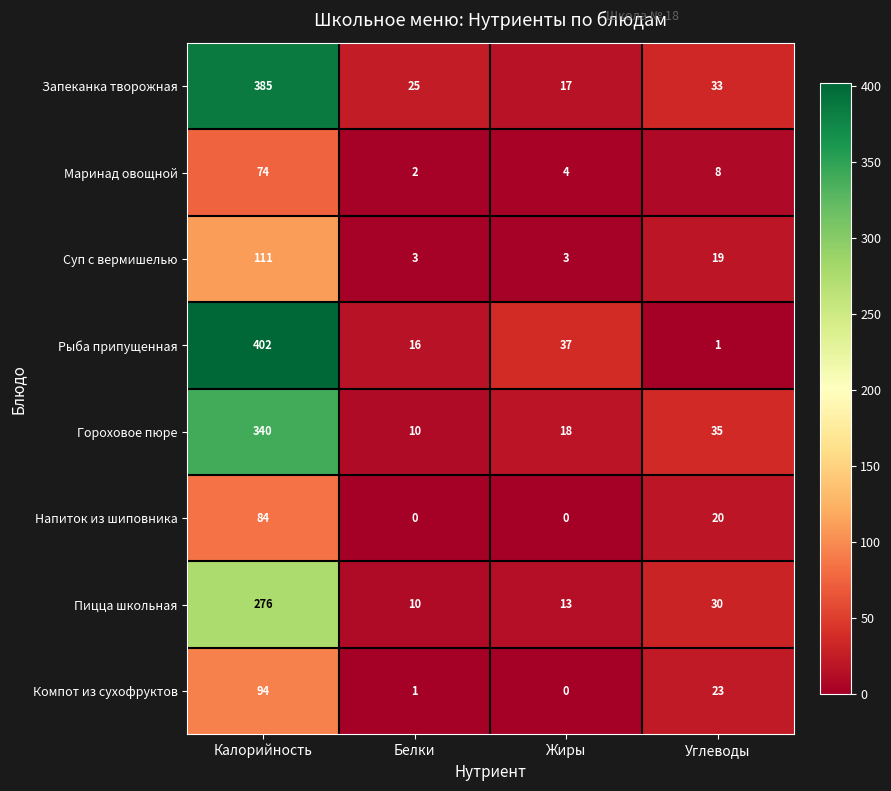

What is the minimum value for Пицца школьная?

10